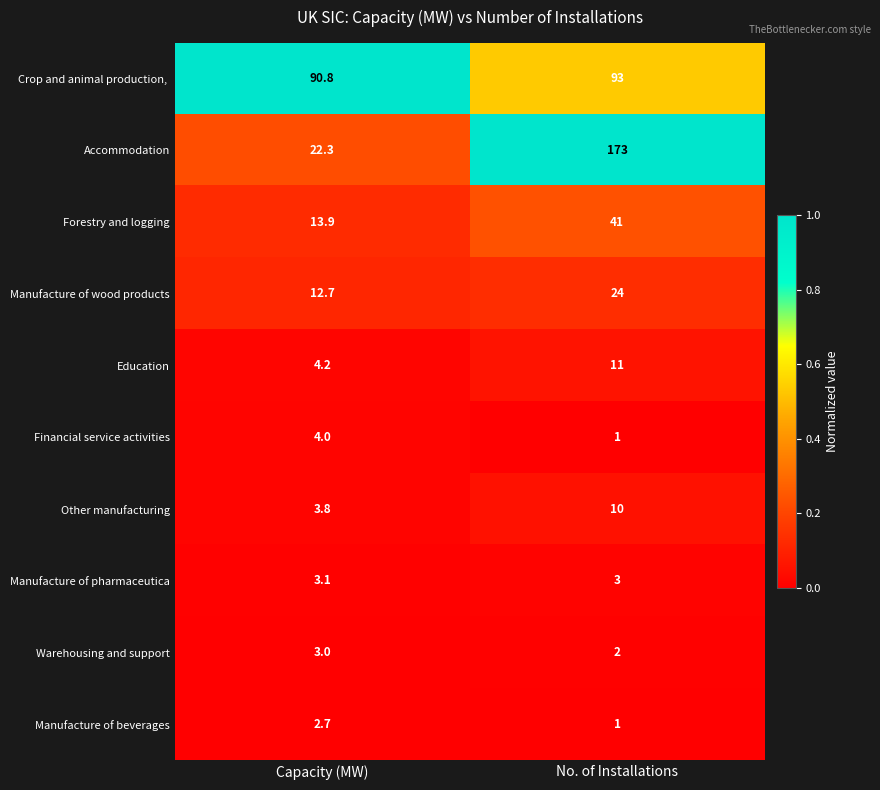

Count the number of data series in this chart.

10